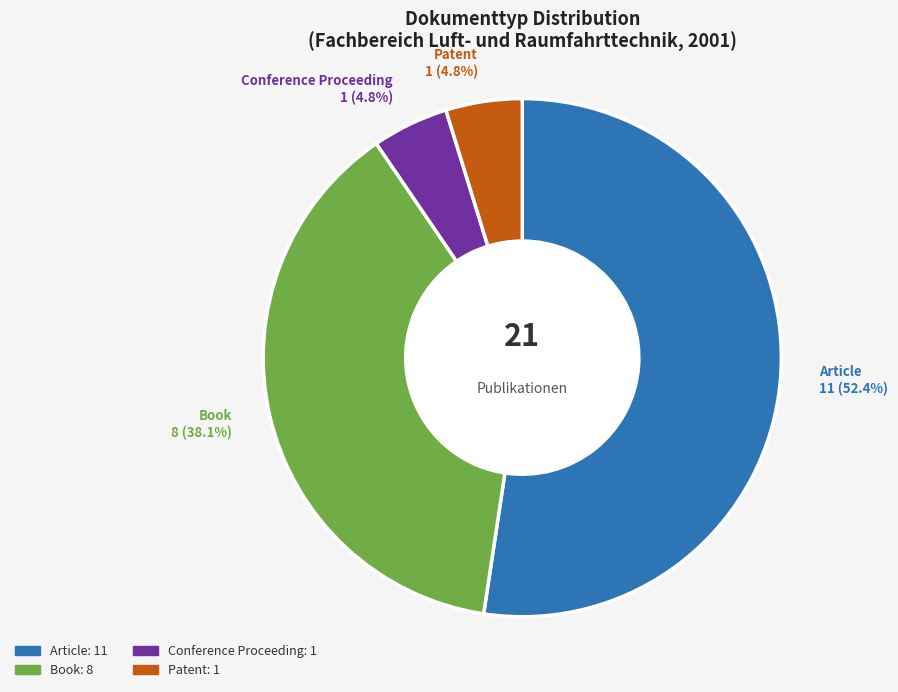

True or false: Conference Proceeding accounts for 16% of the total.

False